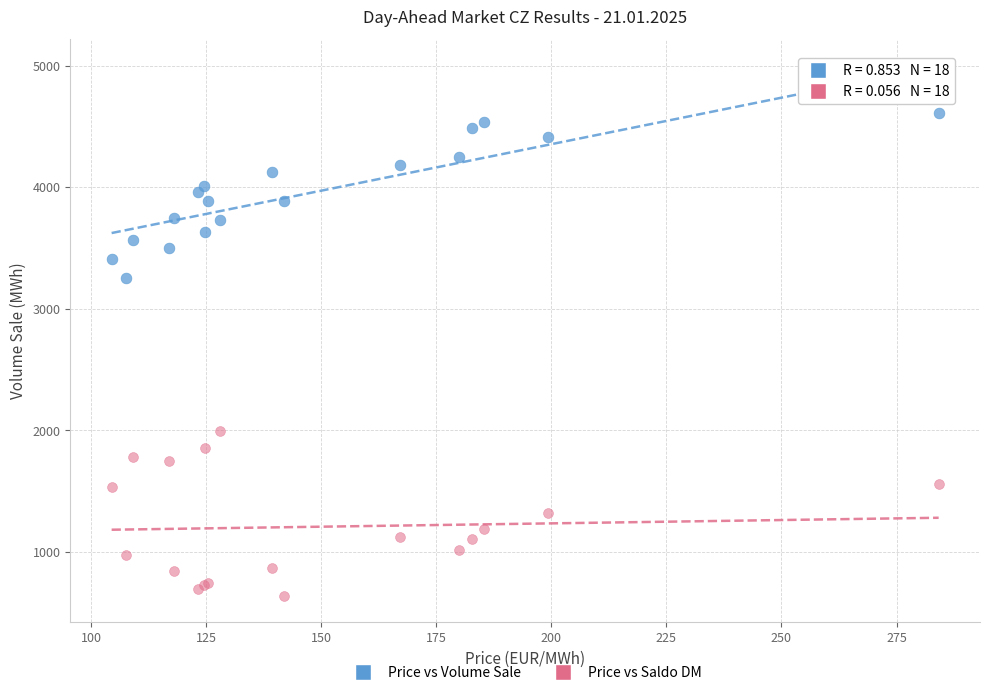

What are all the series names shown in the legend?

Price vs Volume Sale, Price vs Saldo DM